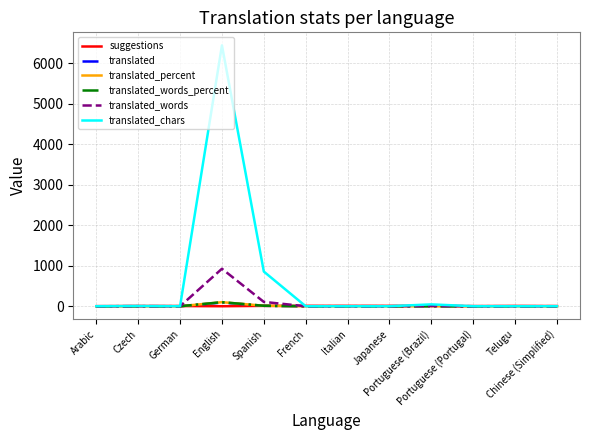

What is the total value across all series at English?

7656.0